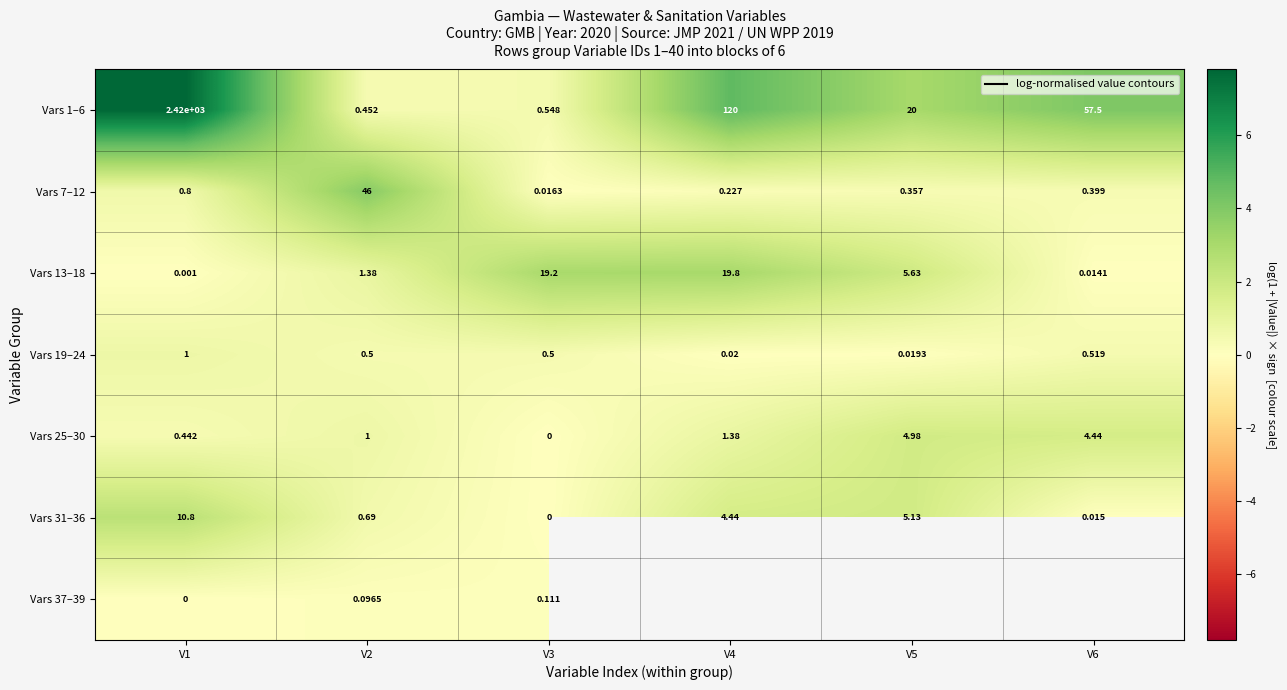

At which category is the sum across all series the highest?

V1